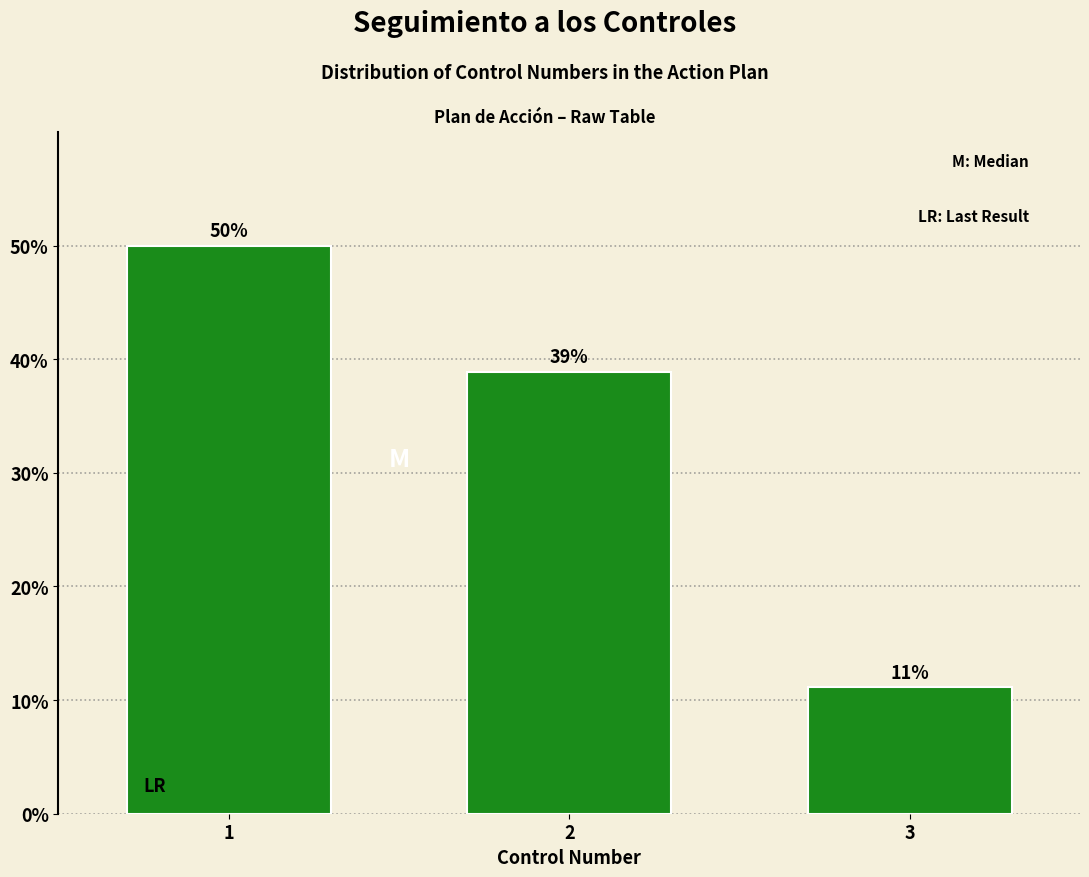

Rank the categories by value from lowest to highest.

3, 2, 1